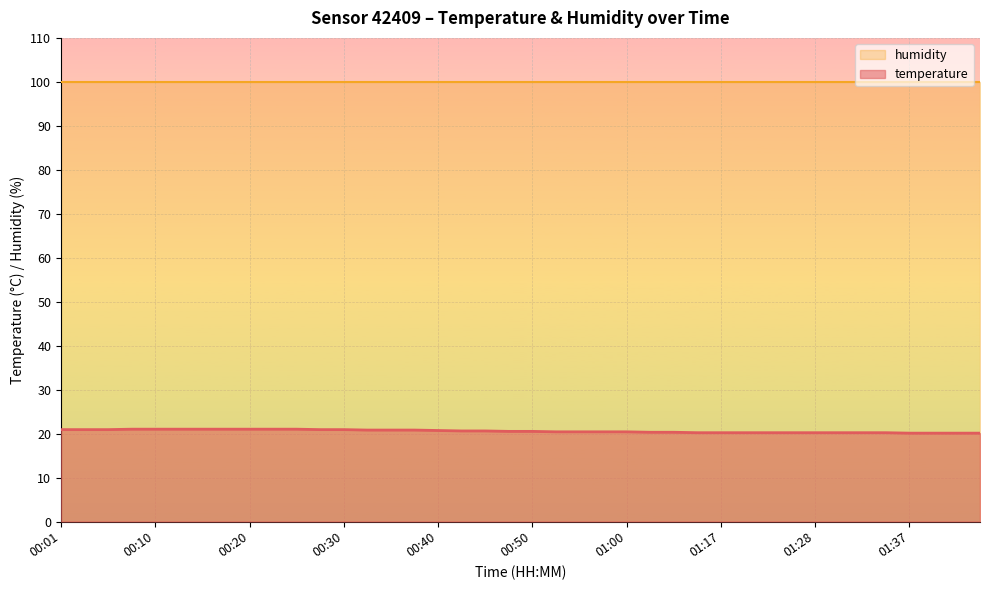

List the labels in order of value, largest first.

00:08, 00:10, 00:13, 00:15, 00:18, 00:20, 00:23, 00:25, 00:01, 00:03, 00:05, 00:28, 00:30, 00:33, 00:35, 00:37, 00:40, 00:42, 00:45, 00:47, 00:50, 00:52, 00:55, 00:57, 01:00, 01:02, 01:05, 01:15, 01:17, 01:20, 01:22, 01:25, 01:28, 01:30, 01:33, 01:35, 01:37, 01:40, 01:42, 01:45